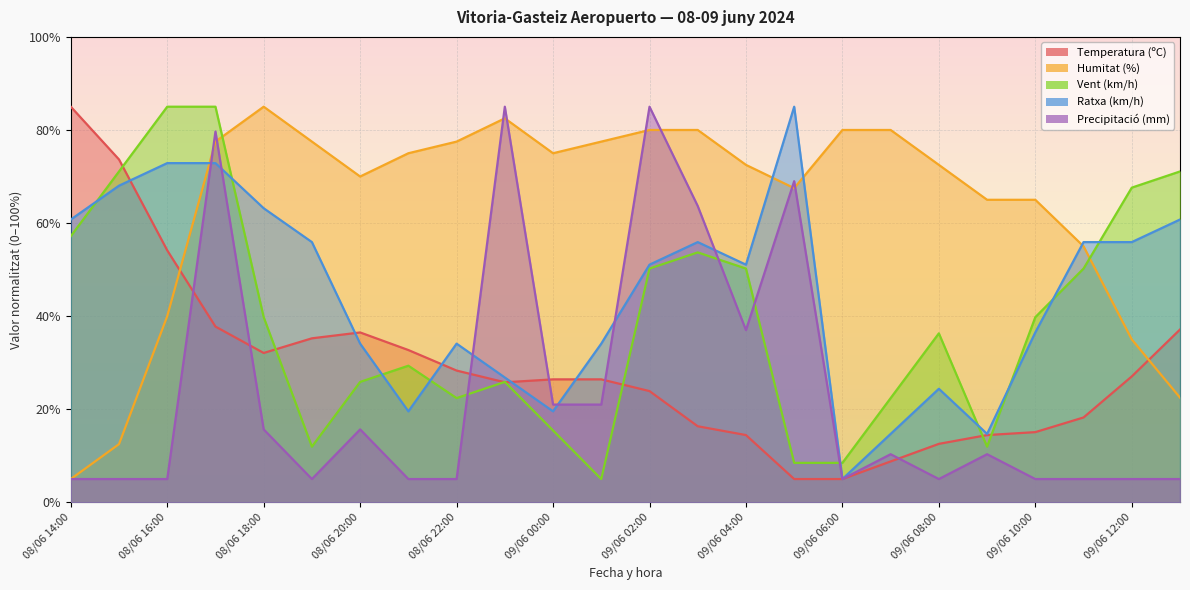

True or false: Ratxa (km/h) and Vent (km/h) cross at least once.

True